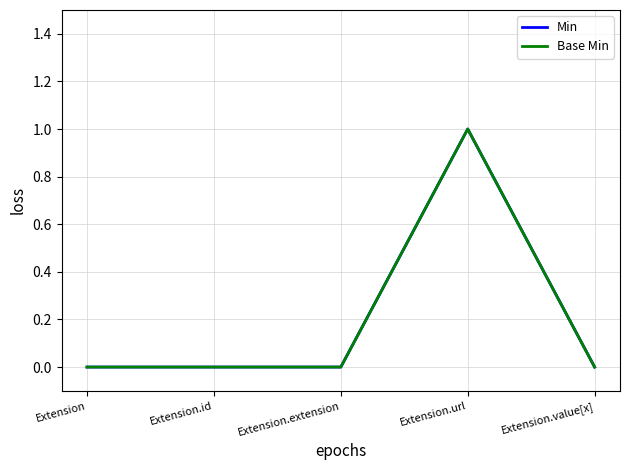

What is the label of the 4th point from the right?

Extension.id